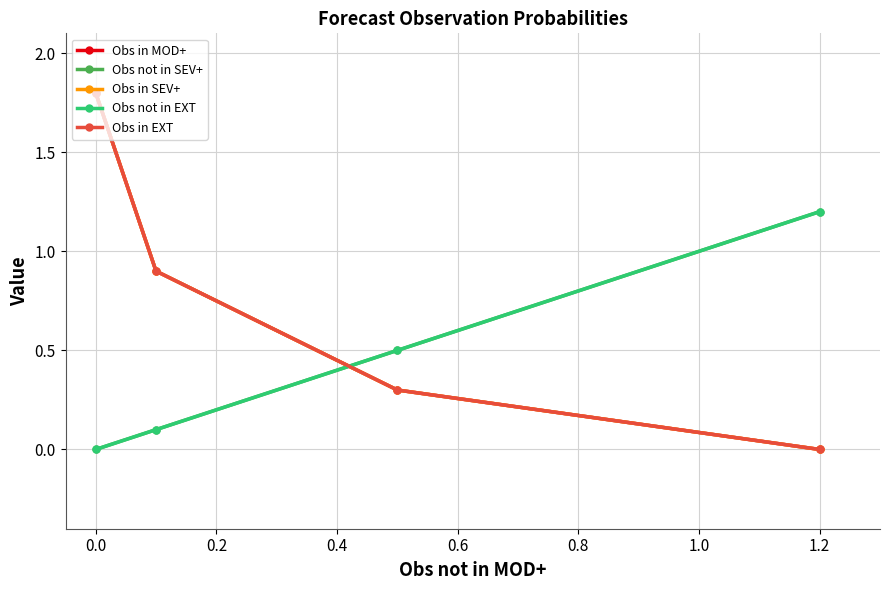

Which series has the widest spread of values?

Obs in MOD+